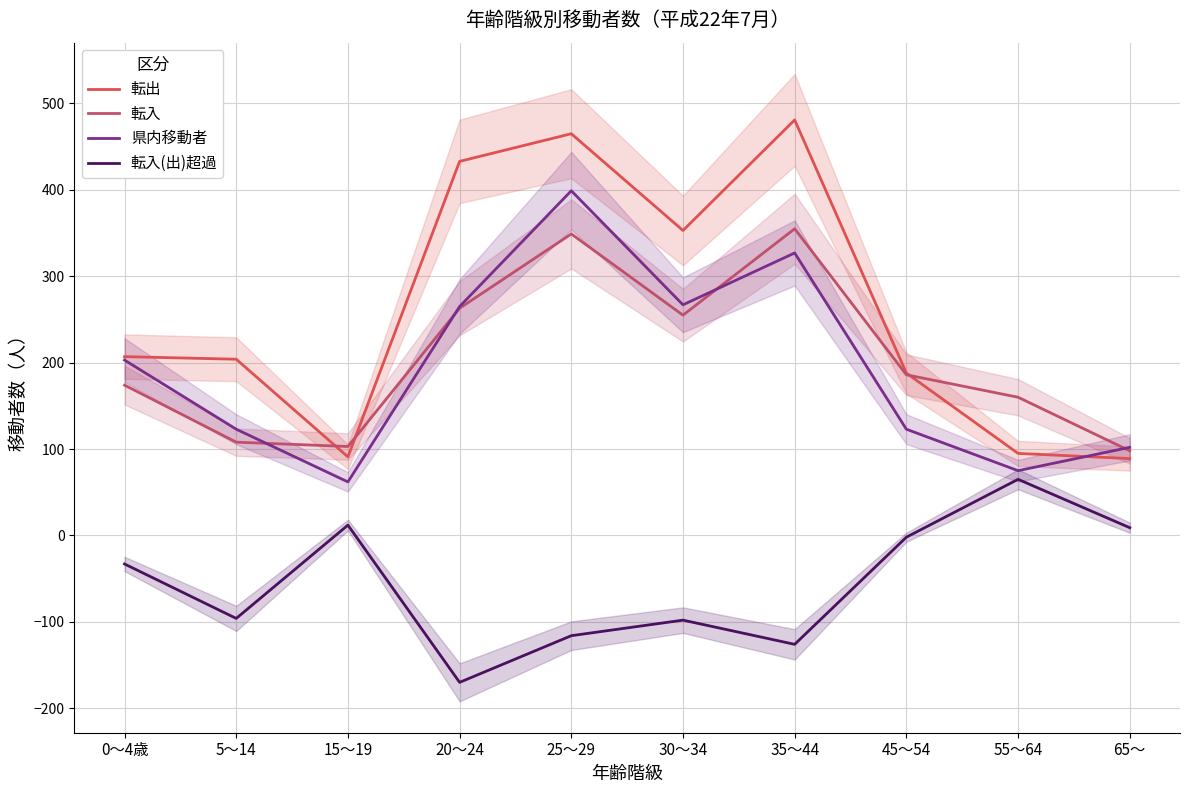

At which label does 転出 first exceed 207?

20～24